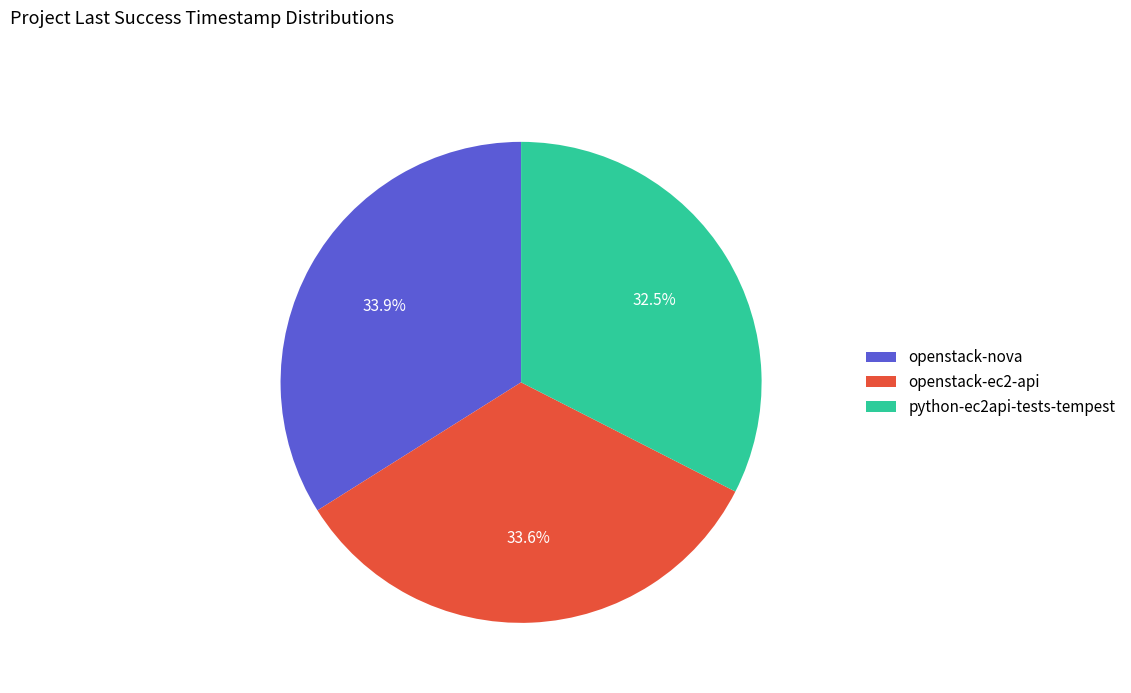

How many slices are in this pie chart?

3